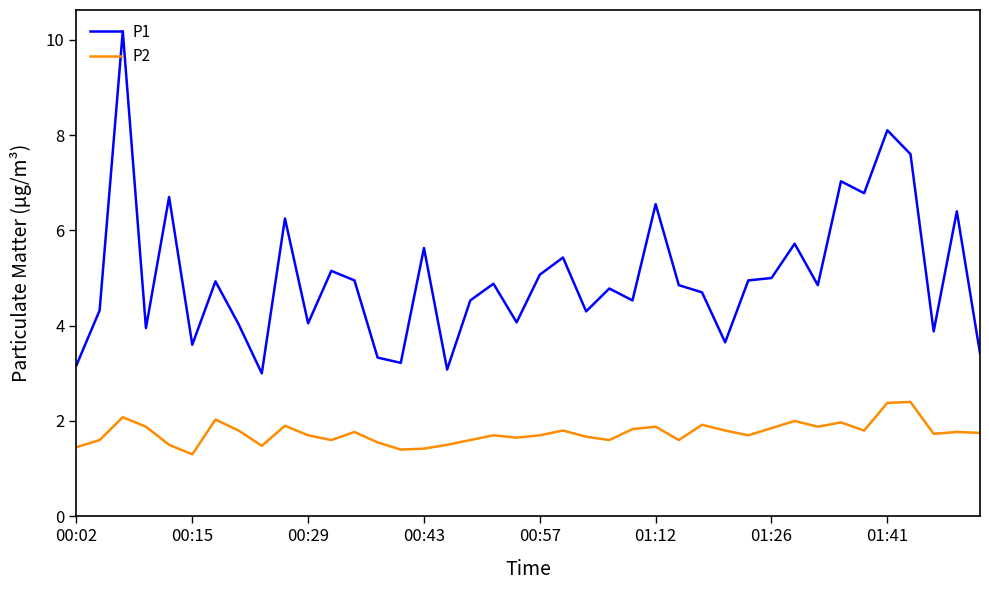

Rank the series by their maximum value, from lowest to highest.

P2, P1